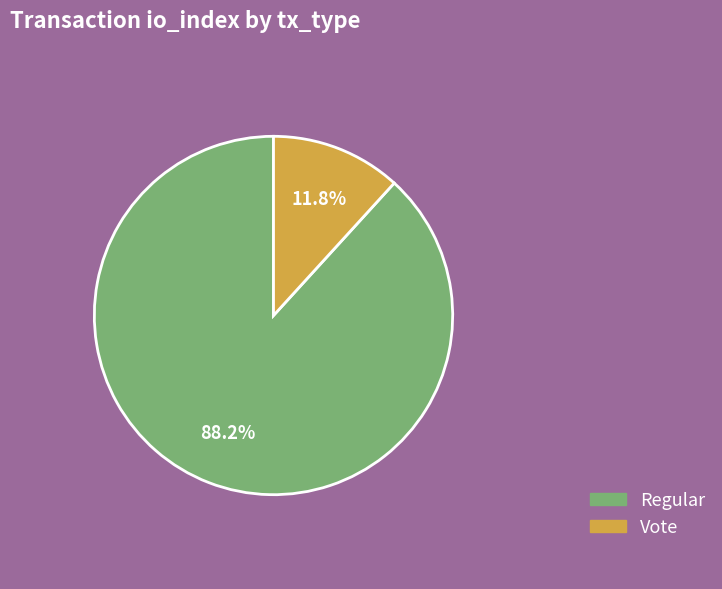

To the nearest percent, what is the difference between the largest and smallest slice percentages?

76%